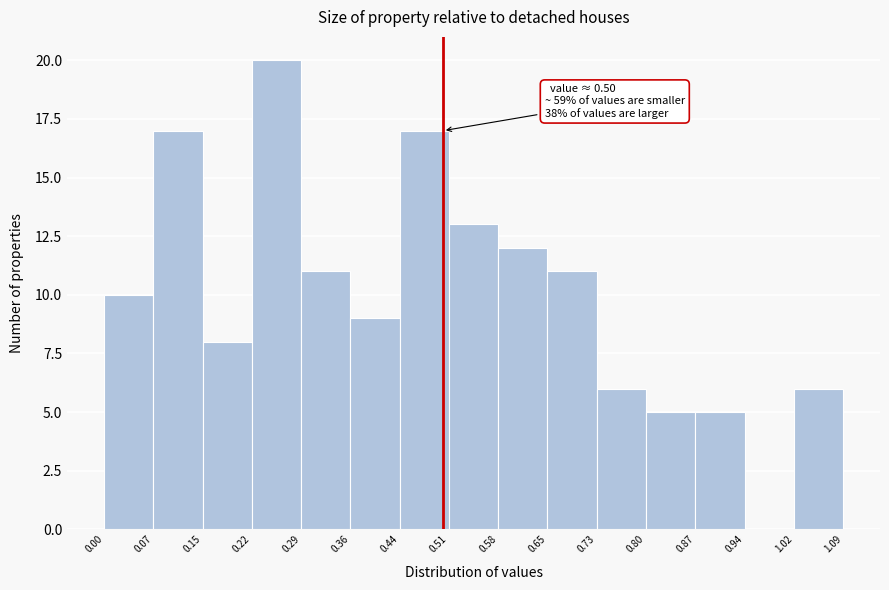

Which range on the x-axis has the tallest bar?

0.22 to 0.29